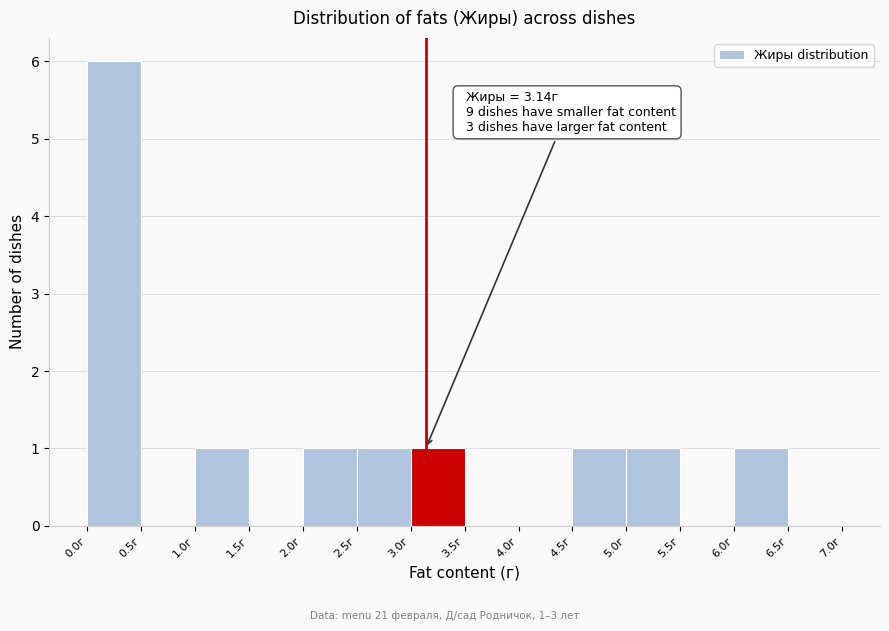

Over which range of the x-axis is the bar tallest?

0.0 to 0.5